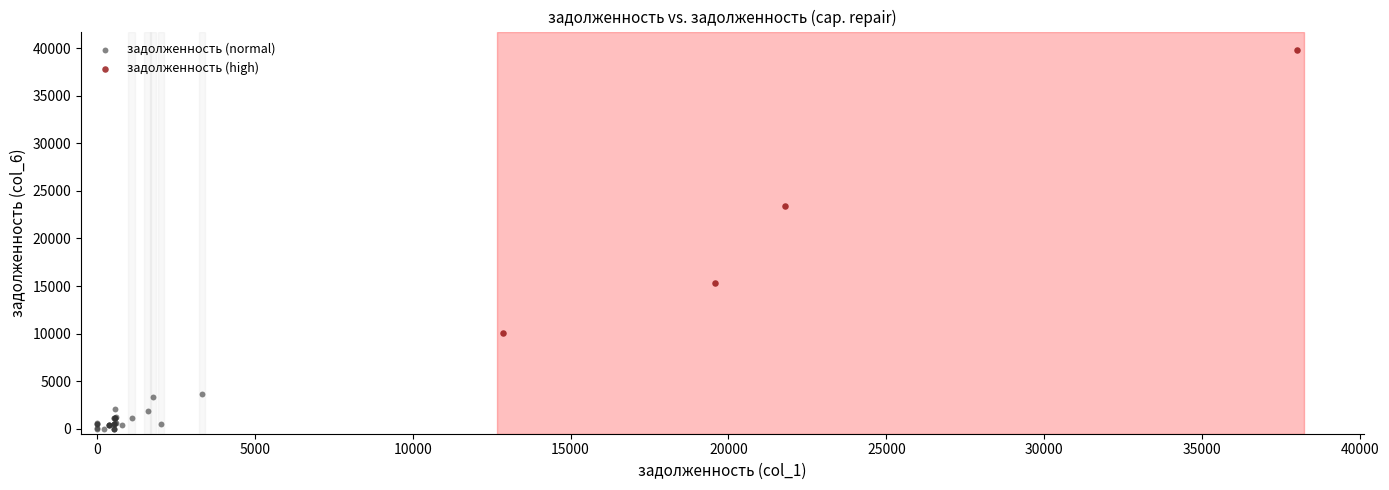

What are all the series names shown in the legend?

задолженность (normal), задолженность (high)